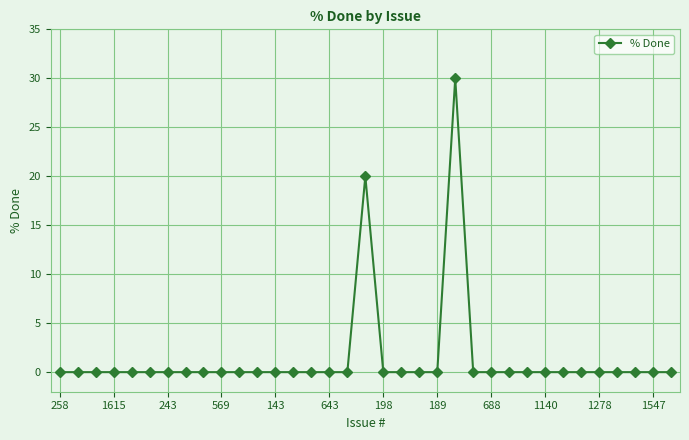

Reading left to right, list all the values displayed in this chart.

0	0	0	0	0	0	0	0	0	0	0	0	0	0	0	0	0	20	0	0	0	0	30	0	0	0	0	0	0	0	0	0	0	0	0